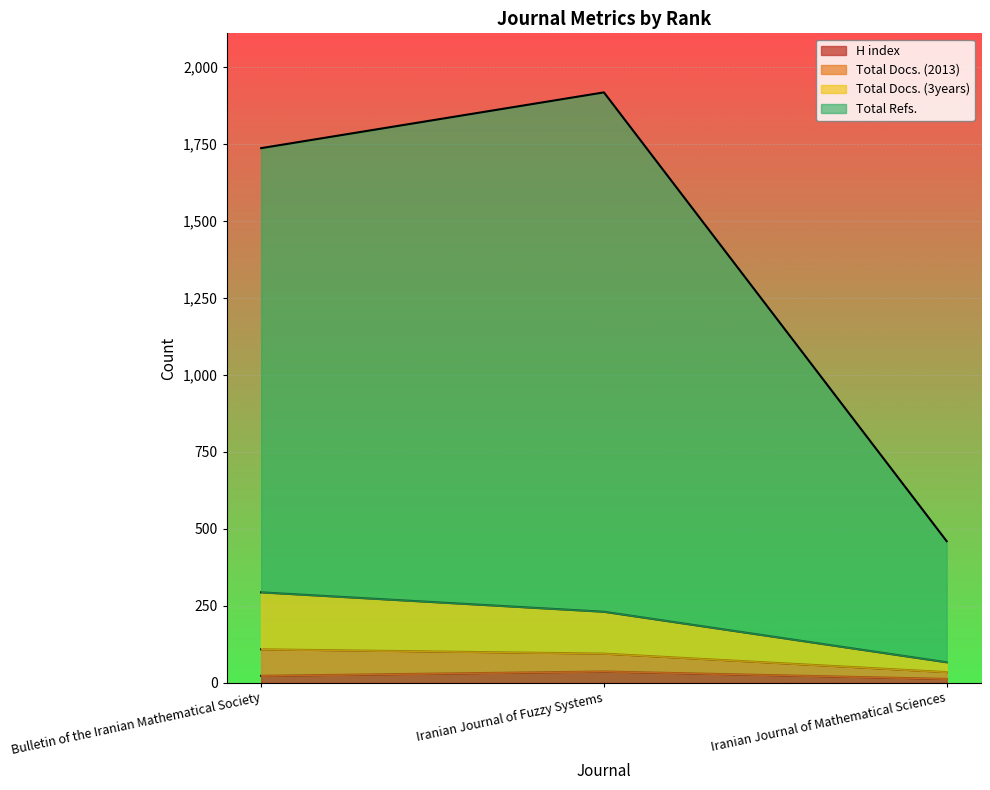

The value of Total Refs. at Iranian Journal of Fuzzy Systems is 1917. True or false?

True